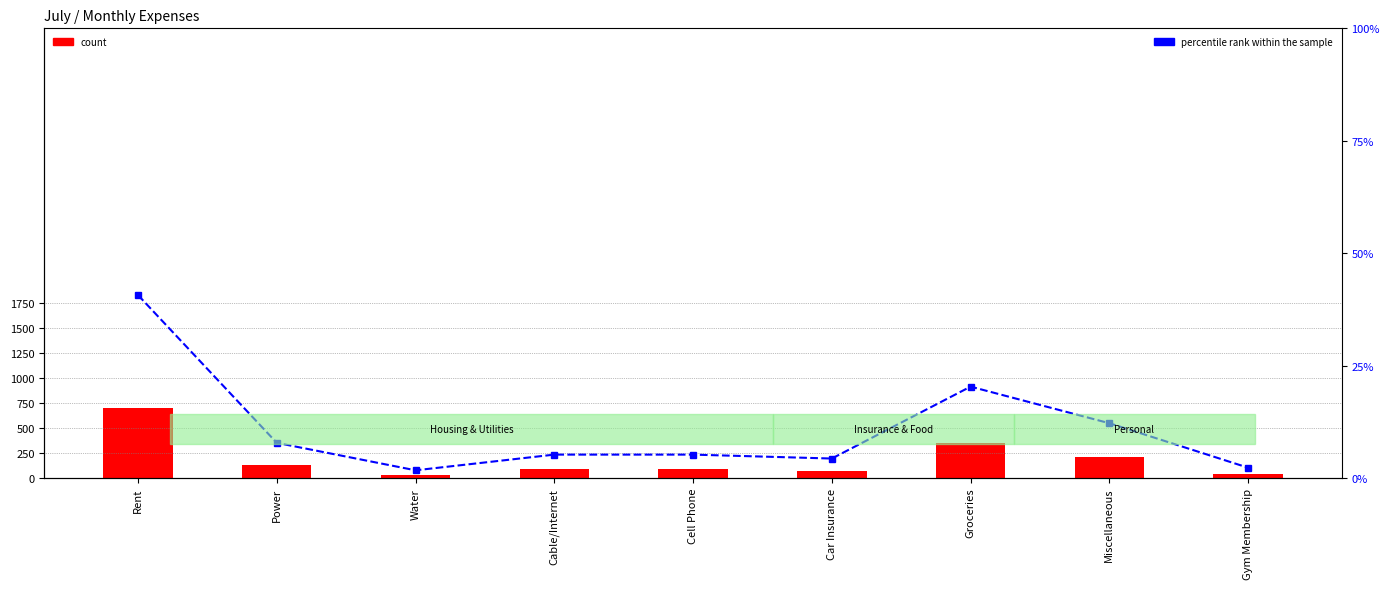

Is it true that count equals 135.0 at Power?

True